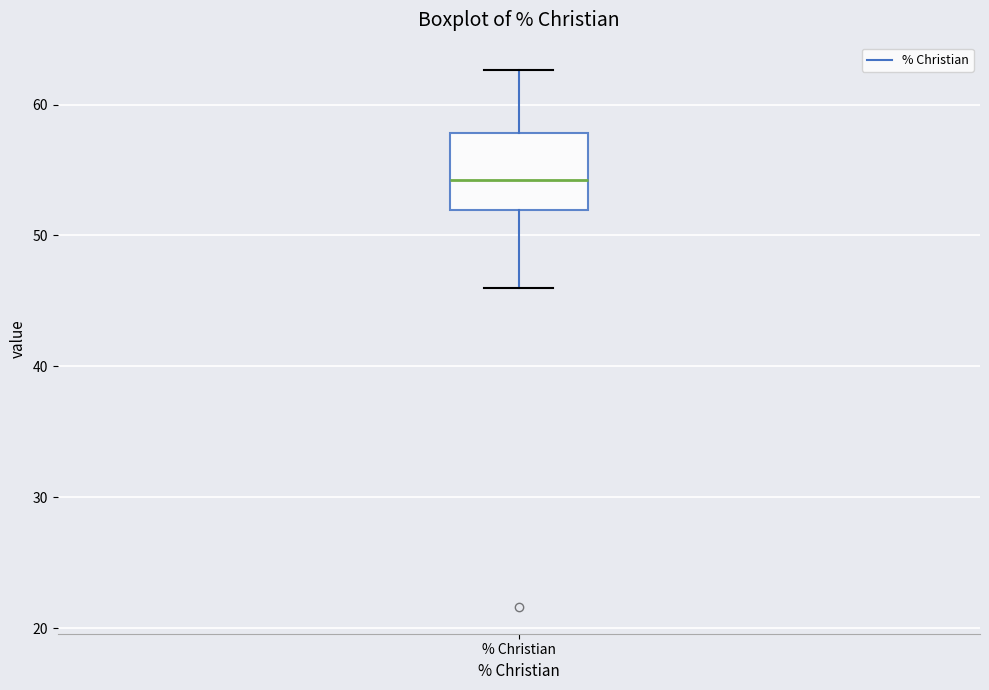

Where does the upper whisker of the box for % Christian end on the y-axis? The values are not printed on the chart, so give them approximately, as read against the axis.

63